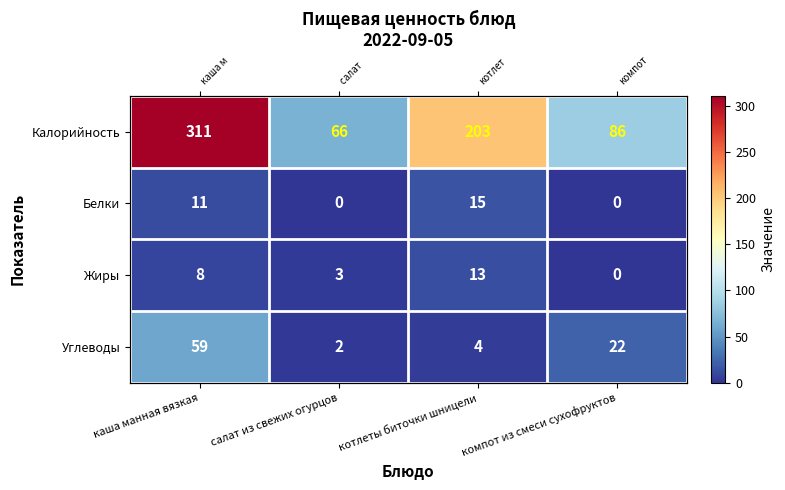

Which has a higher value, котлеты биточки шницели or салат из свежих огурцов?

котлеты биточки шницели